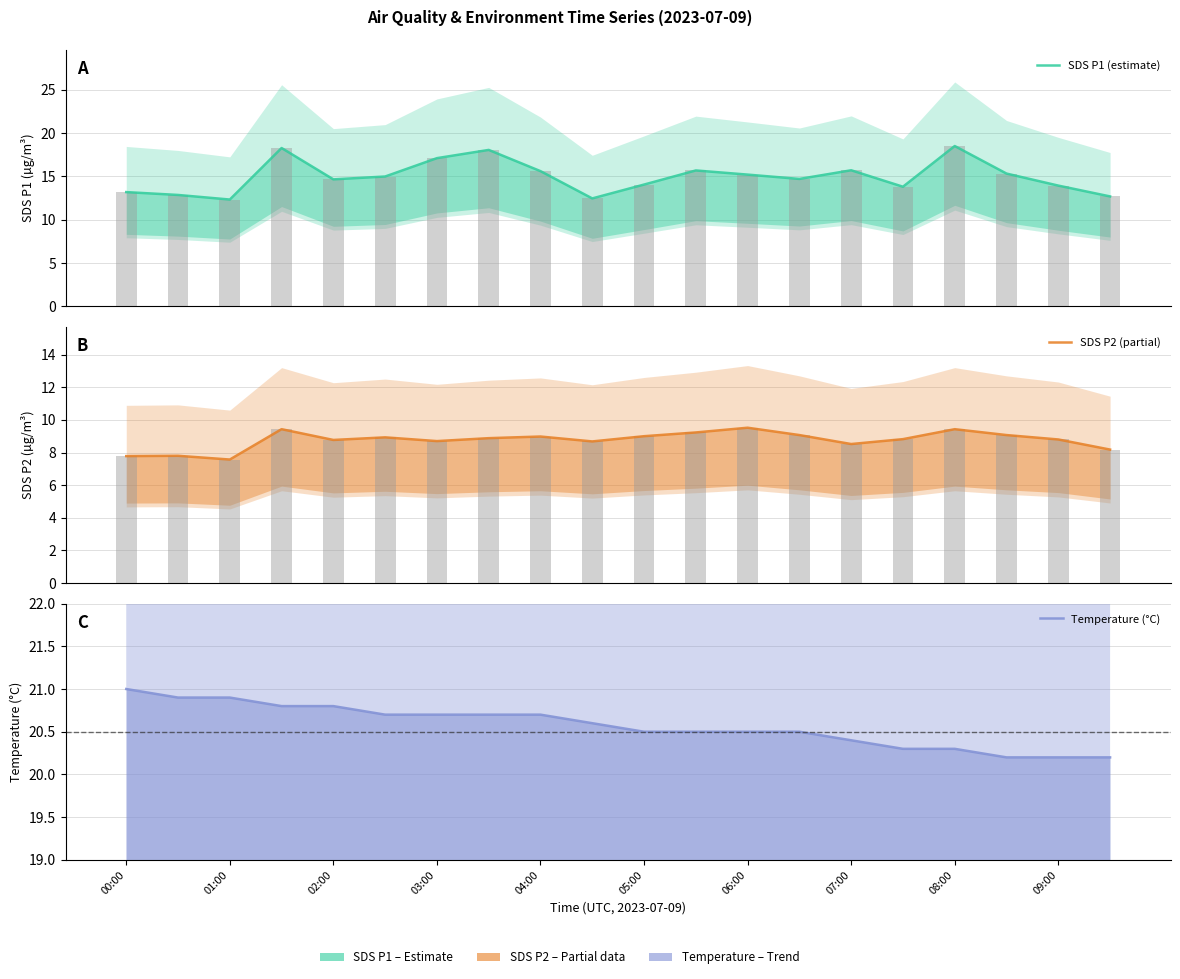

Which series has the widest spread of values?

SDS P1 (estimate)